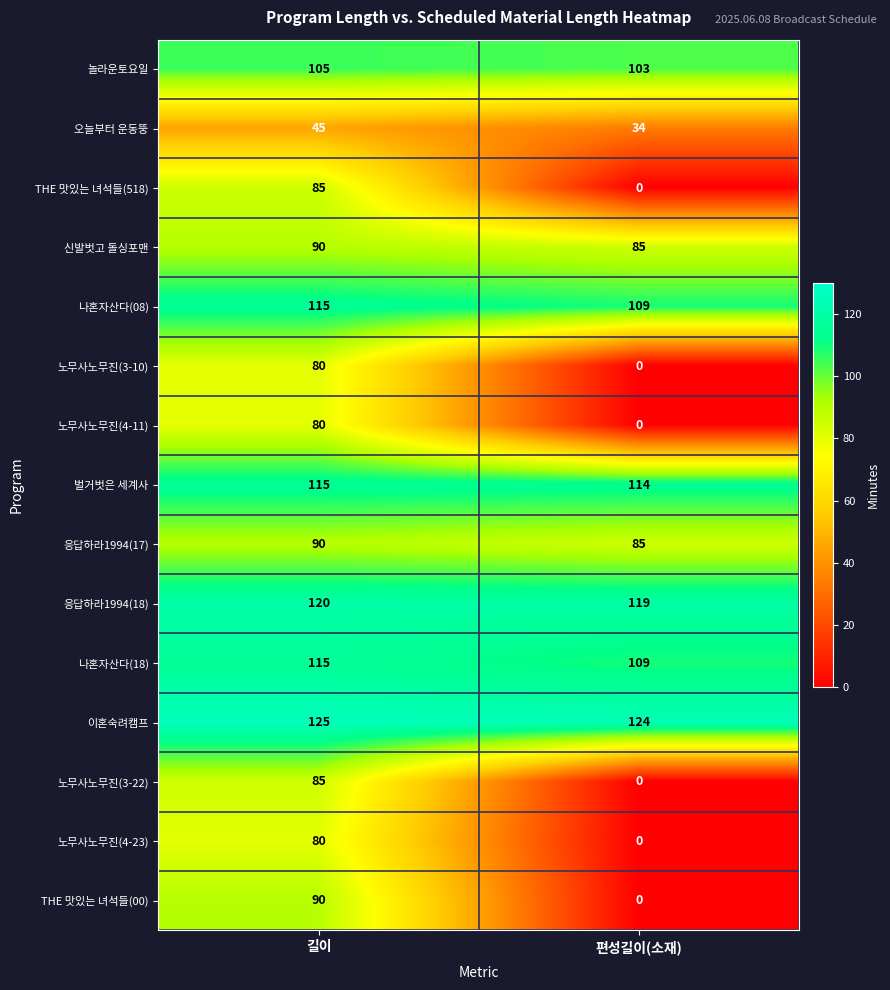

At which label does THE 맛있는 녀석들(00) reach its peak?

길이